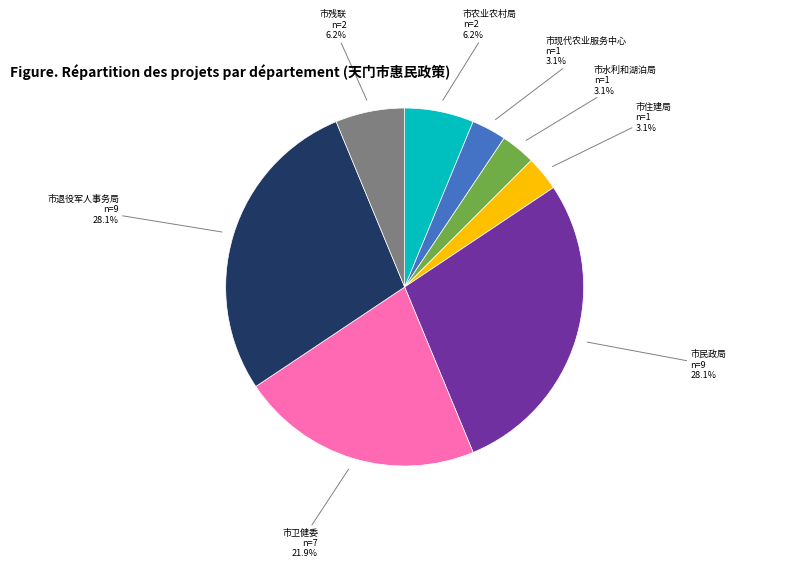

Is it true that 市残联 is 6% of the pie?

True